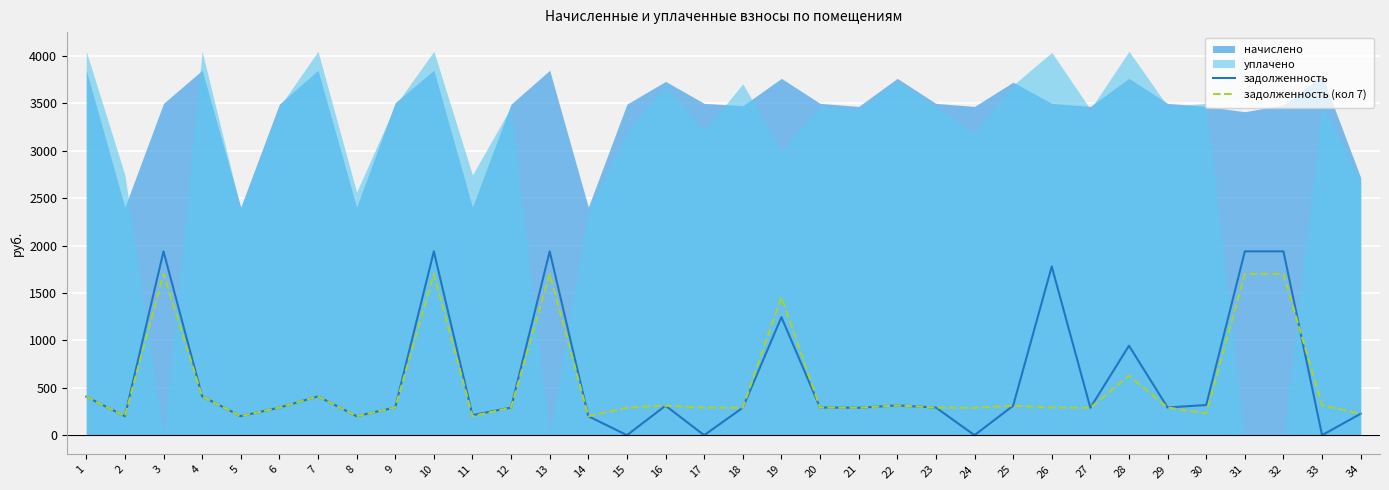

How many times do задолженность (кол 7) and задолженность cross each other?

1